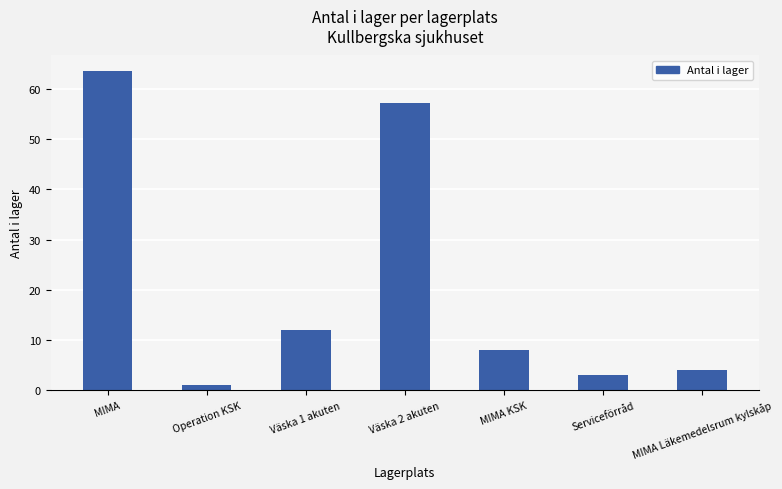

What is the label of the 6th bar from the left?

Serviceförråd